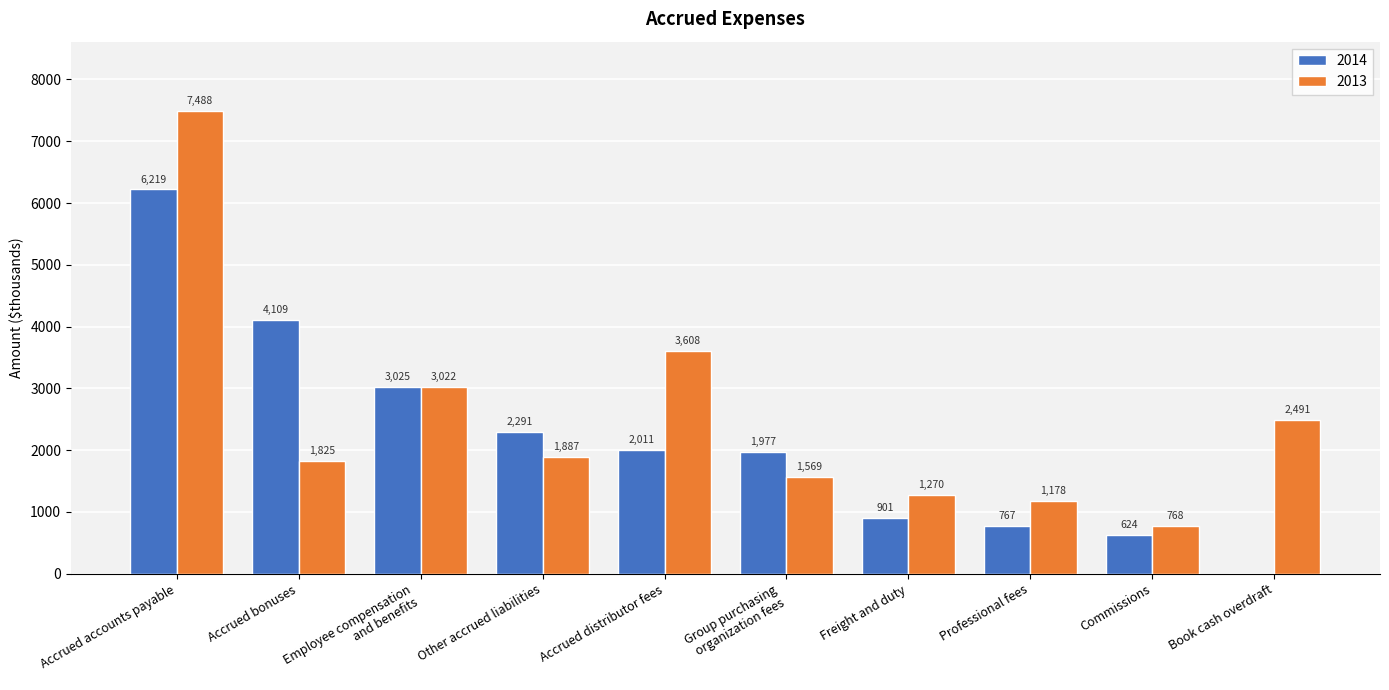

The 2013 series shows 1944 at Freight and duty. True or false?

False